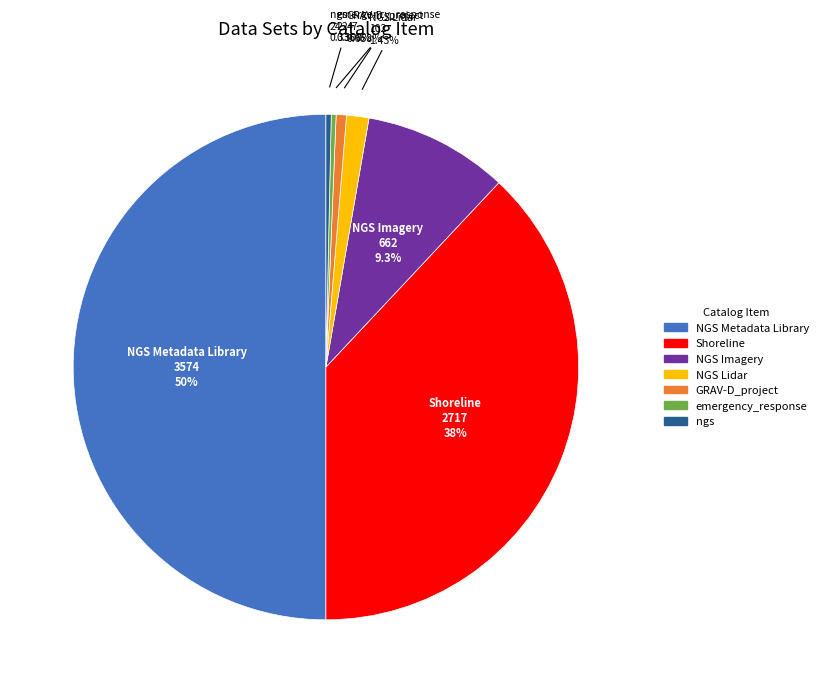

What percentage is the GRAV-D_project slice, to the nearest percent?

1%